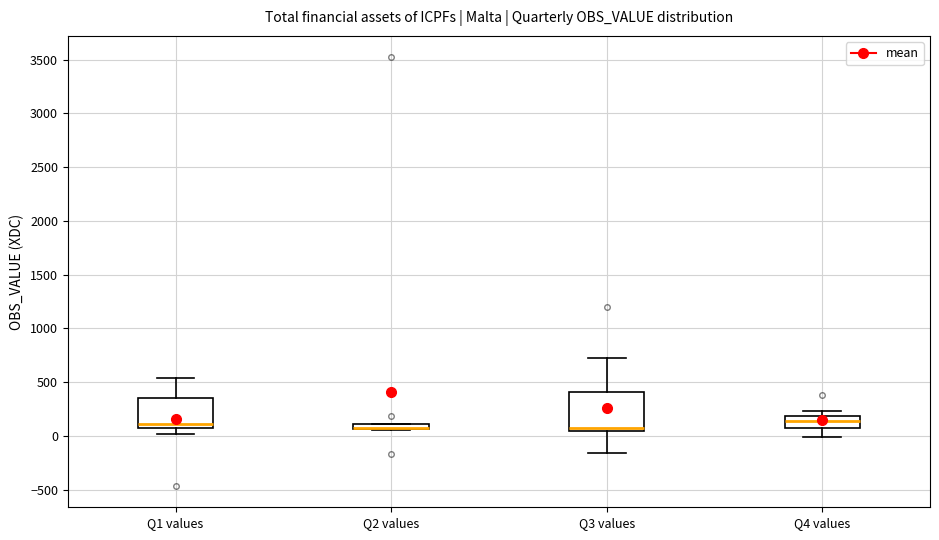

Comparing the boxes themselves (not the whiskers), which one is the tallest?

Q3 values